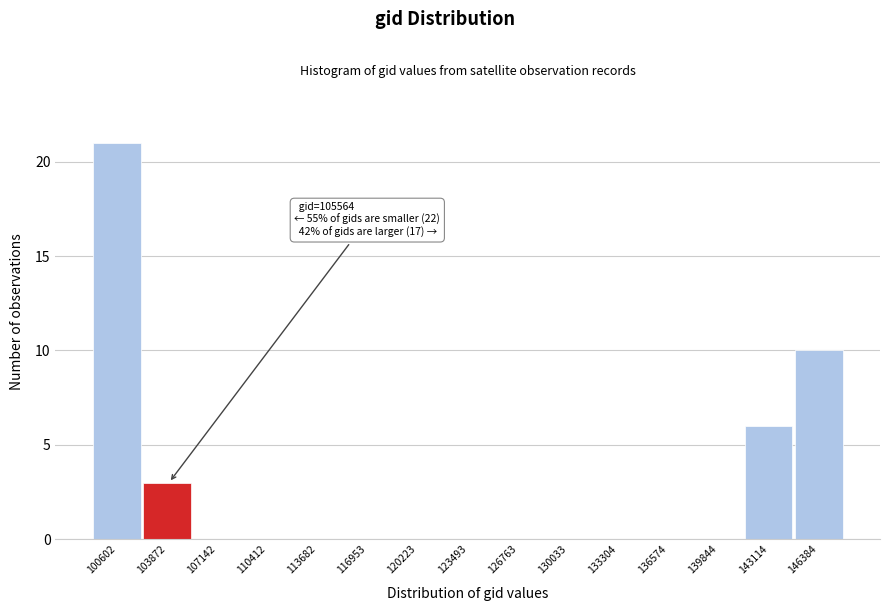

Reading left to right, extract all data points from this chart.

100602=21	103872=3	107142=0	110412=0	113682=0	116953=0	120223=0	123493=0	126763=0	130033=0	133304=0	136574=0	139844=0	143114=6	146384=10